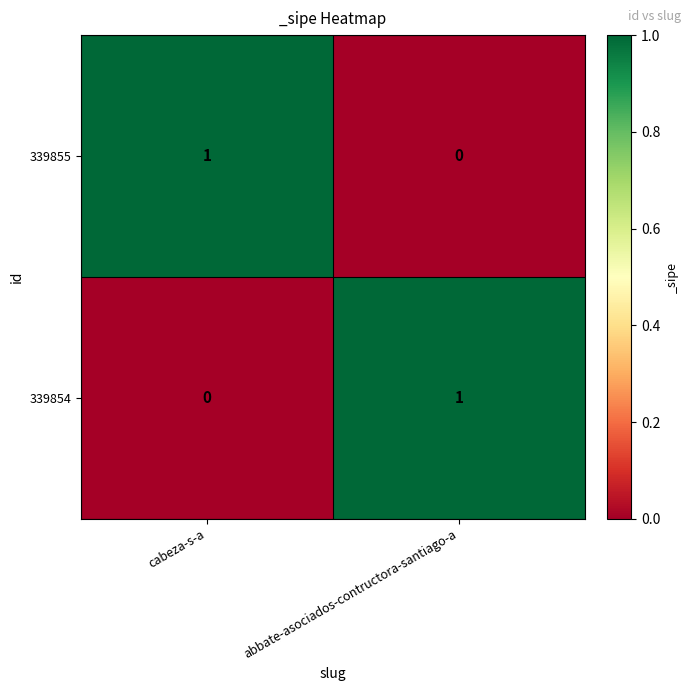

Reading left to right, list all the values displayed in this chart.

339855: cabeza-s-a=1	abbate-asociados-contructora-santiago-a=0
339854: cabeza-s-a=0	abbate-asociados-contructora-santiago-a=1